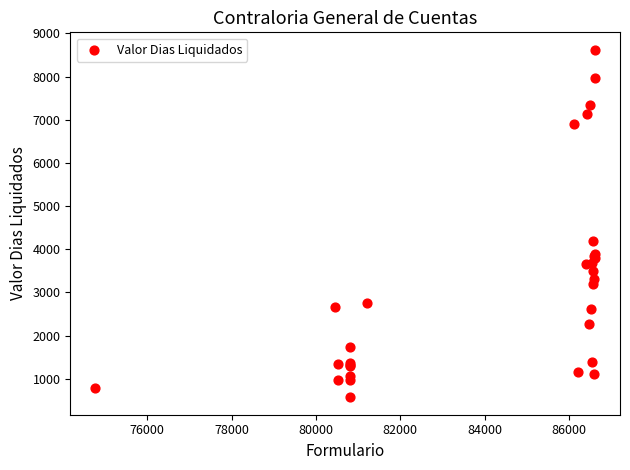

What Y value in the scatter plot is closest to 4595?

4182.0